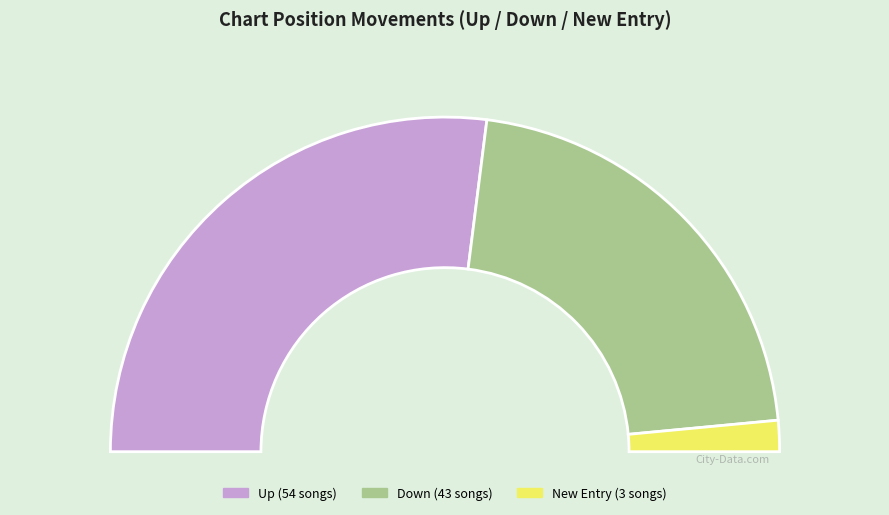

How many slices are in this pie chart?

3